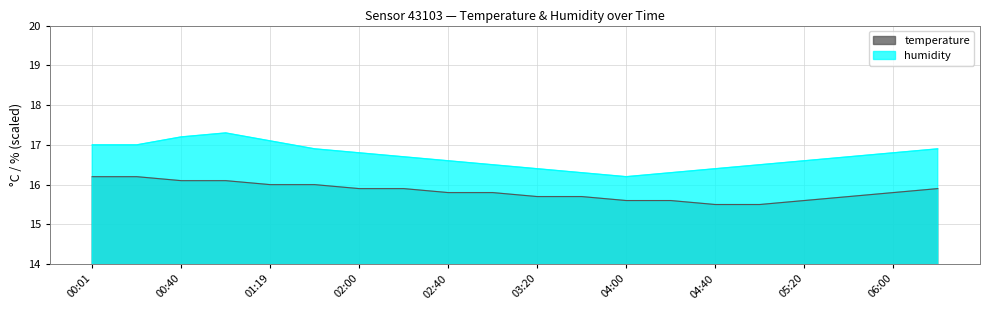

How many lines are shown in the chart?

2